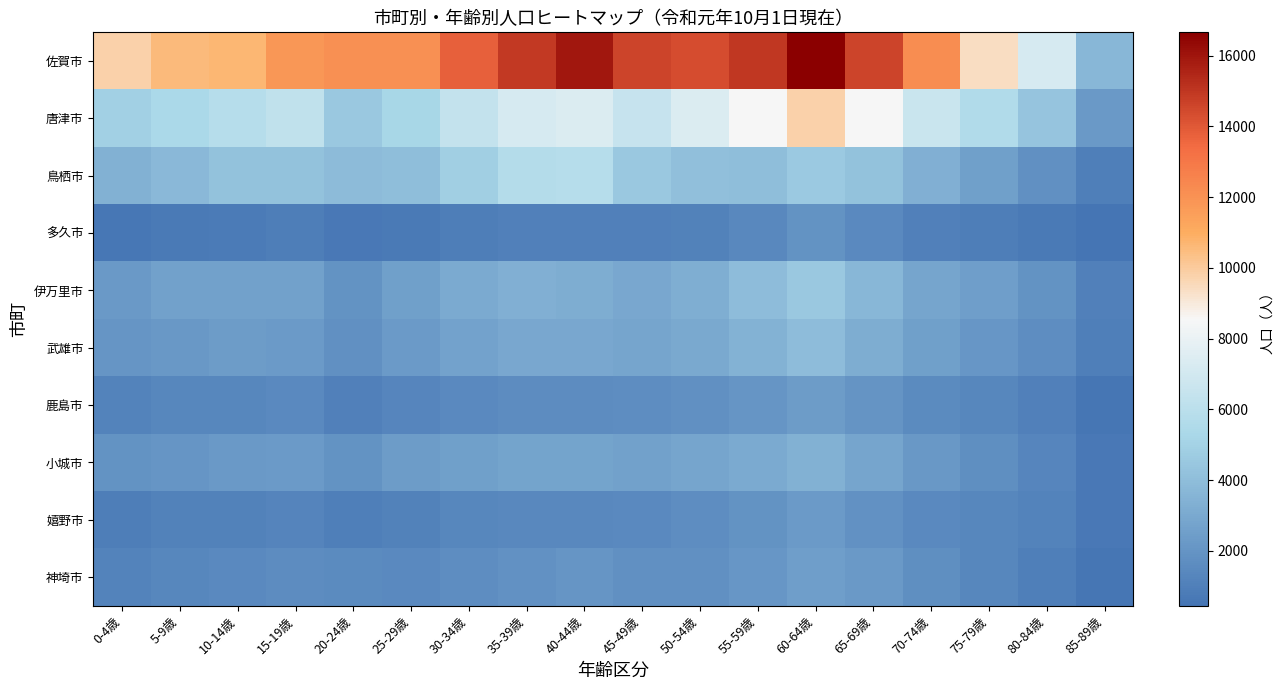

Reading left to right, transcribe all the data shown in this chart.

佐賀市: 0-4歳=9762	5-9歳=10573	10-14歳=10701	15-19歳=11804	20-24歳=12040	25-29歳=12043	30-34歳=13783	35-39歳=14924	40-44歳=15952	45-49歳=14586	50-54歳=14320	55-59歳=14957	60-64歳=16660	65-69歳=14601	70-74歳=12221	75-79歳=9433	80-84歳=7222	85-89歳=3696
唐津市: 0-4歳=4890	5-9歳=5383	10-14歳=5769	15-19歳=6242	20-24歳=4531	25-29歳=5243	30-34歳=6351	35-39歳=7168	40-44歳=7400	45-49歳=6494	50-54歳=7395	55-59歳=8540	60-64歳=9766	65-69歳=8502	70-74歳=6600	75-79歳=5640	80-84歳=4337	85-89歳=2231
鳥栖市: 0-4歳=3404	5-9歳=3802	10-14歳=4205	15-19歳=4191	20-24歳=3879	25-29歳=4049	30-34歳=4836	35-39歳=5748	40-44歳=5770	45-49歳=4551	50-54歳=4064	55-59歳=4010	60-64歳=4583	65-69歳=4217	70-74歳=3325	75-79歳=2572	80-84歳=1807	85-89歳=966
多久市: 0-4歳=586	5-9歳=751	10-14歳=782	15-19歳=918	20-24歳=674	25-29歳=727	30-34歳=939	35-39歳=1072	40-44歳=1060	45-49歳=1063	50-54歳=1142	55-59歳=1444	60-64歳=1910	65-69歳=1490	70-74歳=1080	75-79歳=932	80-84歳=730	85-89歳=449
伊万里市: 0-4歳=2257	5-9歳=2664	10-14歳=2606	15-19歳=2656	20-24歳=1919	25-29歳=2587	30-34歳=3106	35-39歳=3334	40-44歳=3181	45-49歳=2950	50-54歳=3288	55-59歳=3937	60-64歳=4563	65-69歳=3689	70-74歳=2838	75-79歳=2518	80-84歳=1930	85-89歳=1077
武雄市: 0-4歳=2037	5-9歳=2183	10-14歳=2379	15-19歳=2348	20-24歳=1791	25-29歳=2309	30-34歳=2703	35-39歳=2967	40-44歳=2977	45-49歳=2808	50-54歳=3042	55-59歳=3455	60-64歳=3985	65-69歳=3226	70-74歳=2579	75-79歳=2157	80-84歳=1700	85-89歳=1005
鹿島市: 0-4歳=1170	5-9歳=1350	10-14歳=1343	15-19歳=1479	20-24歳=1081	25-29歳=1330	30-34歳=1522	35-39歳=1640	40-44歳=1636	45-49歳=1712	50-54歳=1822	55-59歳=2079	60-64歳=2363	65-69歳=1994	70-74歳=1553	75-79歳=1336	80-84歳=1049	85-89歳=572
小城市: 0-4歳=1951	5-9歳=2057	10-14歳=2228	15-19歳=2291	20-24歳=1918	25-29歳=2381	30-34歳=2582	35-39歳=2738	40-44歳=2738	45-49歳=2620	50-54歳=2823	55-59歳=3085	60-64歳=3383	65-69歳=2807	70-74歳=2183	75-79歳=1754	80-84歳=1325	85-89歳=675
嬉野市: 0-4歳=951	5-9歳=1127	10-14歳=1120	15-19歳=1211	20-24歳=975	25-29歳=1091	30-34歳=1351	35-39歳=1450	40-44歳=1414	45-49歳=1524	50-54歳=1715	55-59歳=1961	60-64歳=2336	65-69歳=1891	70-74歳=1515	75-79歳=1337	80-84歳=1149	85-89歳=673
神埼市: 0-4歳=1180	5-9歳=1343	10-14歳=1497	15-19歳=1593	20-24歳=1539	25-29歳=1475	30-34歳=1700	35-39歳=1871	40-44歳=2036	45-49歳=1812	50-54歳=1825	55-59歳=2139	60-64歳=2525	65-69歳=2227	70-74歳=1775	75-79歳=1361	80-84歳=974	85-89歳=573